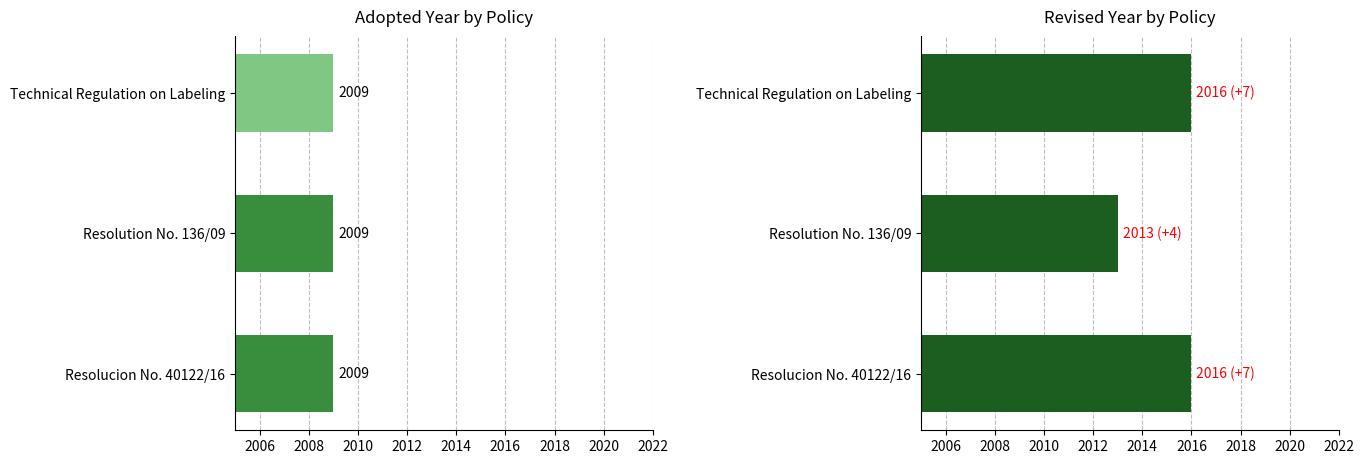

How many categories are shown in the chart?

3